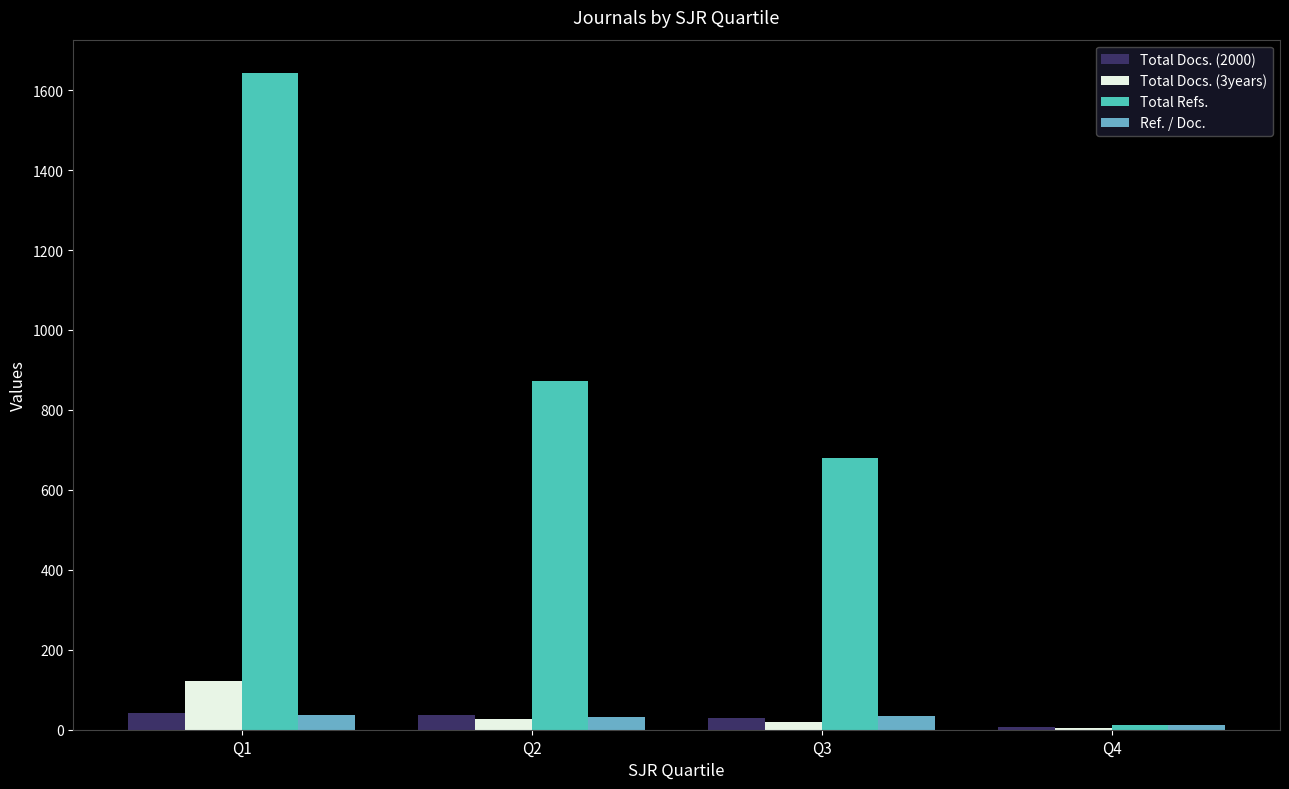

The value of Total Refs. at Q3 is 680. True or false?

True